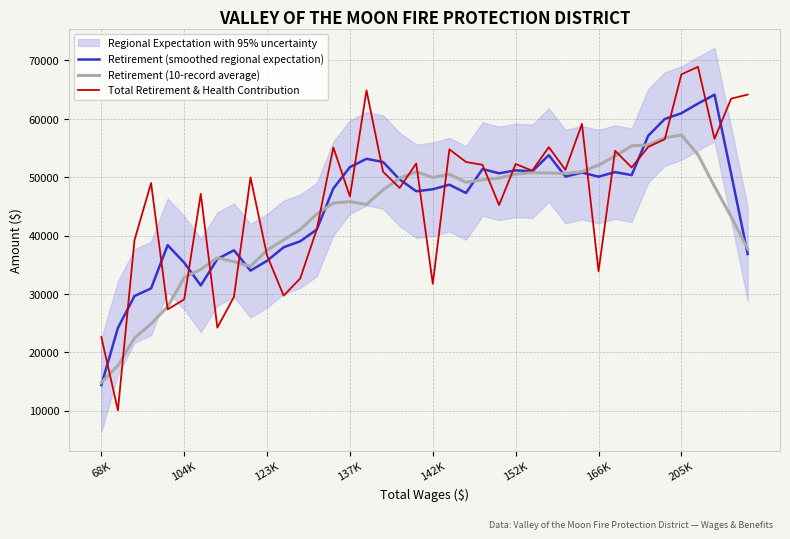

Read the Retirement (smoothed regional expectation) value at 32.

50348.0